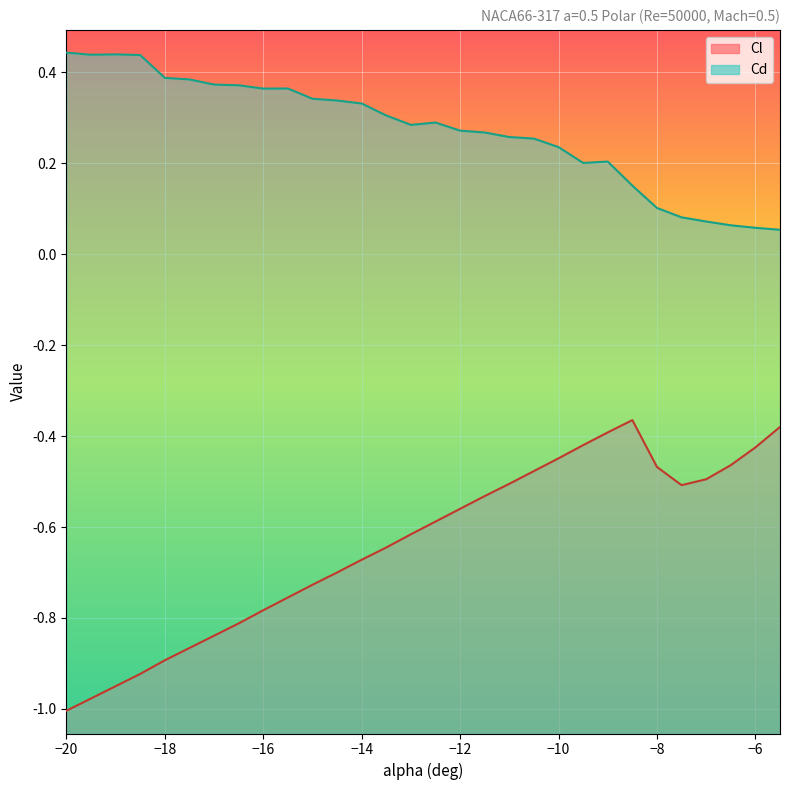

Which category has the lowest value in the Cl series?

−20